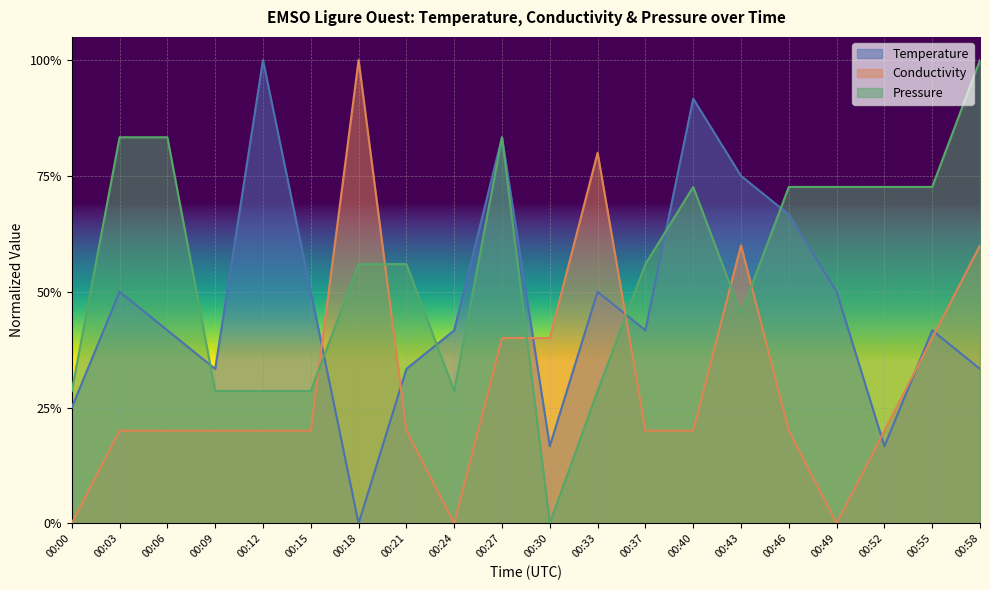

How many intersections are there between Conductivity and Temperature?

7